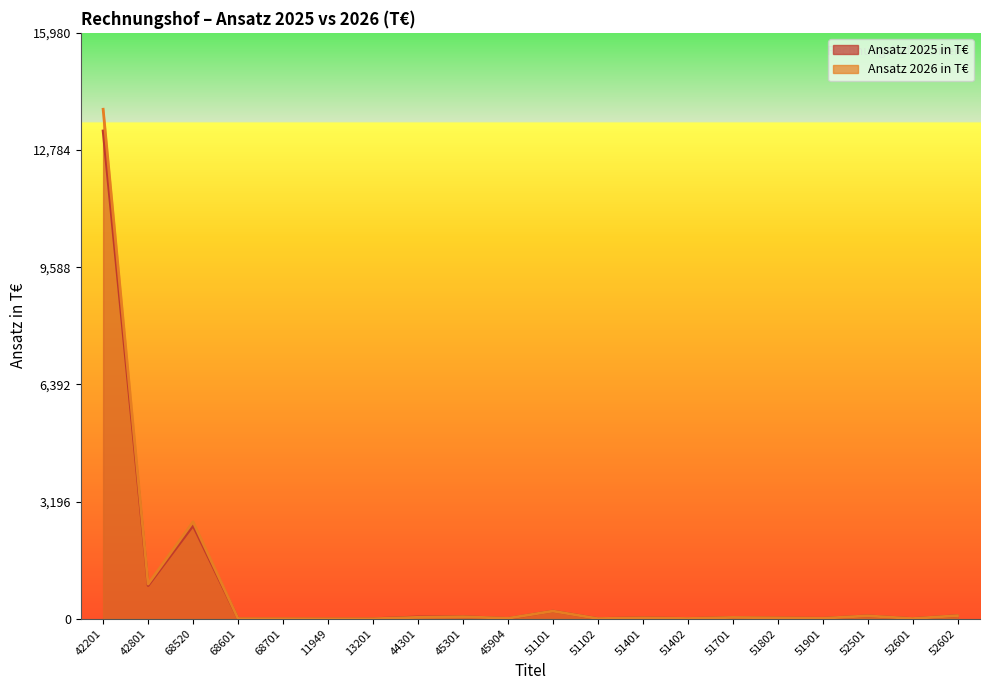

Where is Ansatz 2026 in T€ nearest to the value 6947?

68520